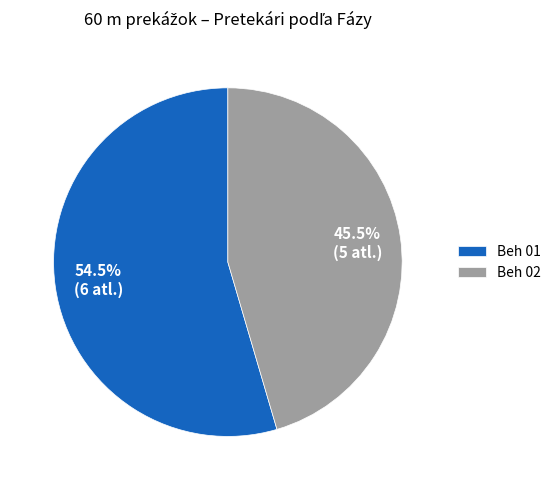

Rank the categories by value from highest to lowest.

Beh 01, Beh 02